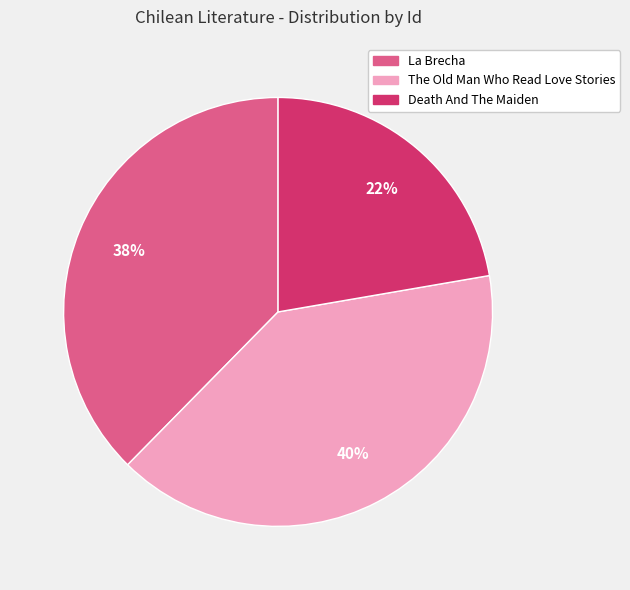

Approximately how many times larger is the value at Death And The Maiden compared to La Brecha?

0.6